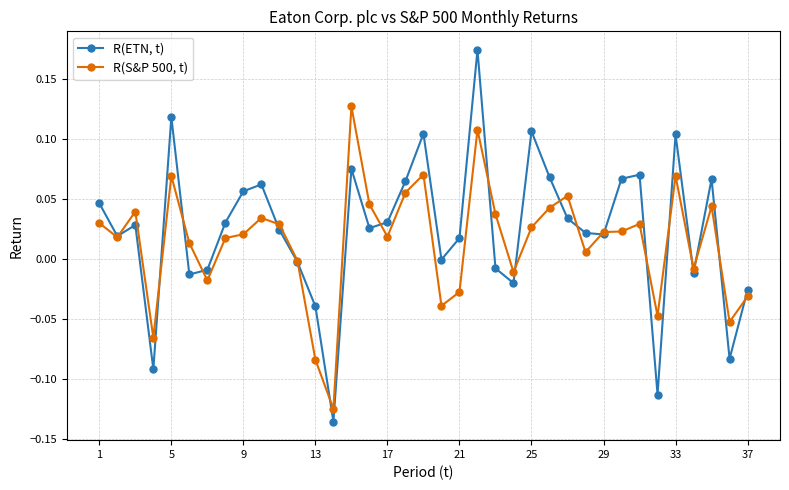

After their last crossing, which series has the higher values: R(ETN, t) or R(S&P 500, t)?

R(ETN, t)